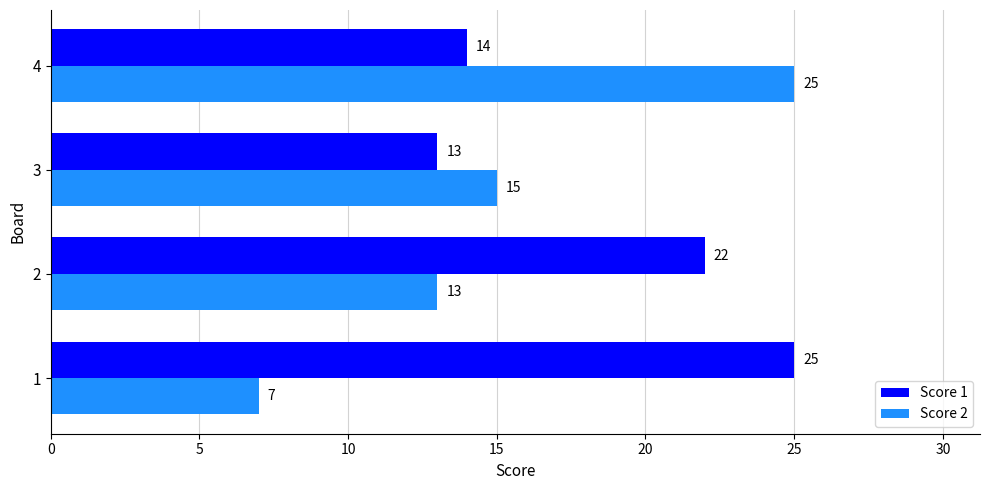

Rank the series at 3 from lowest to highest value.

Score 1, Score 2